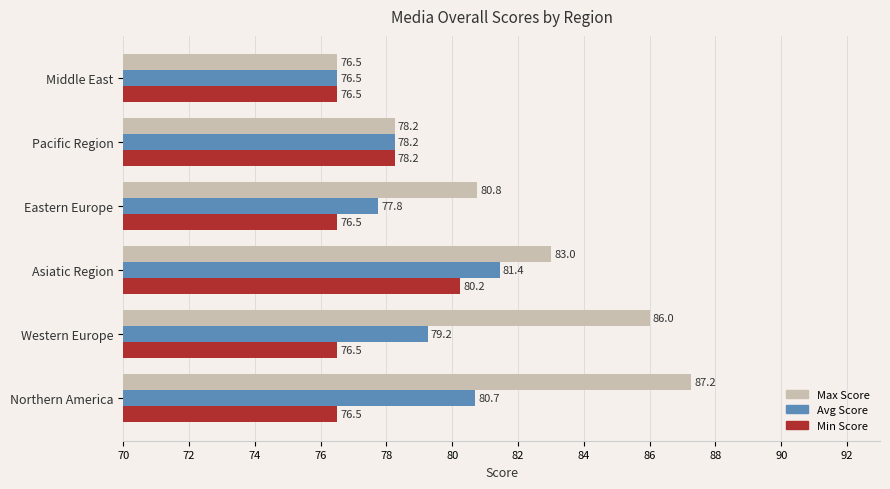

At Northern America, list the series in order from smallest to largest.

Min Score, Avg Score, Max Score